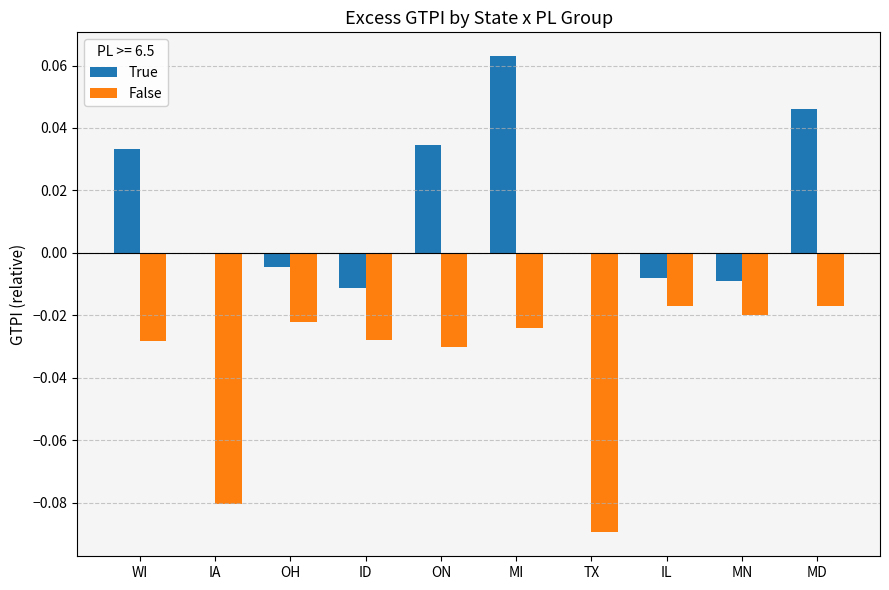

At which category does the chart reach its peak across all series?

MI